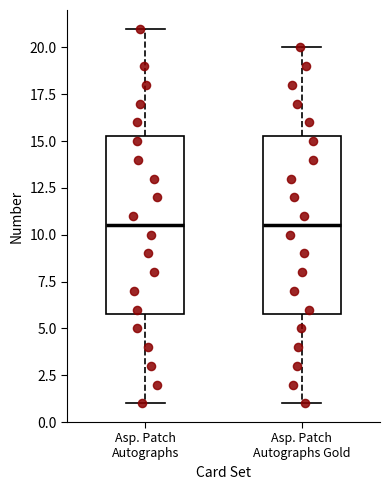

Where is the upper edge of the box for Asp. Patch Autographs on the y-axis? The values are not printed on the chart, so give them approximately, as read against the axis.

15.5